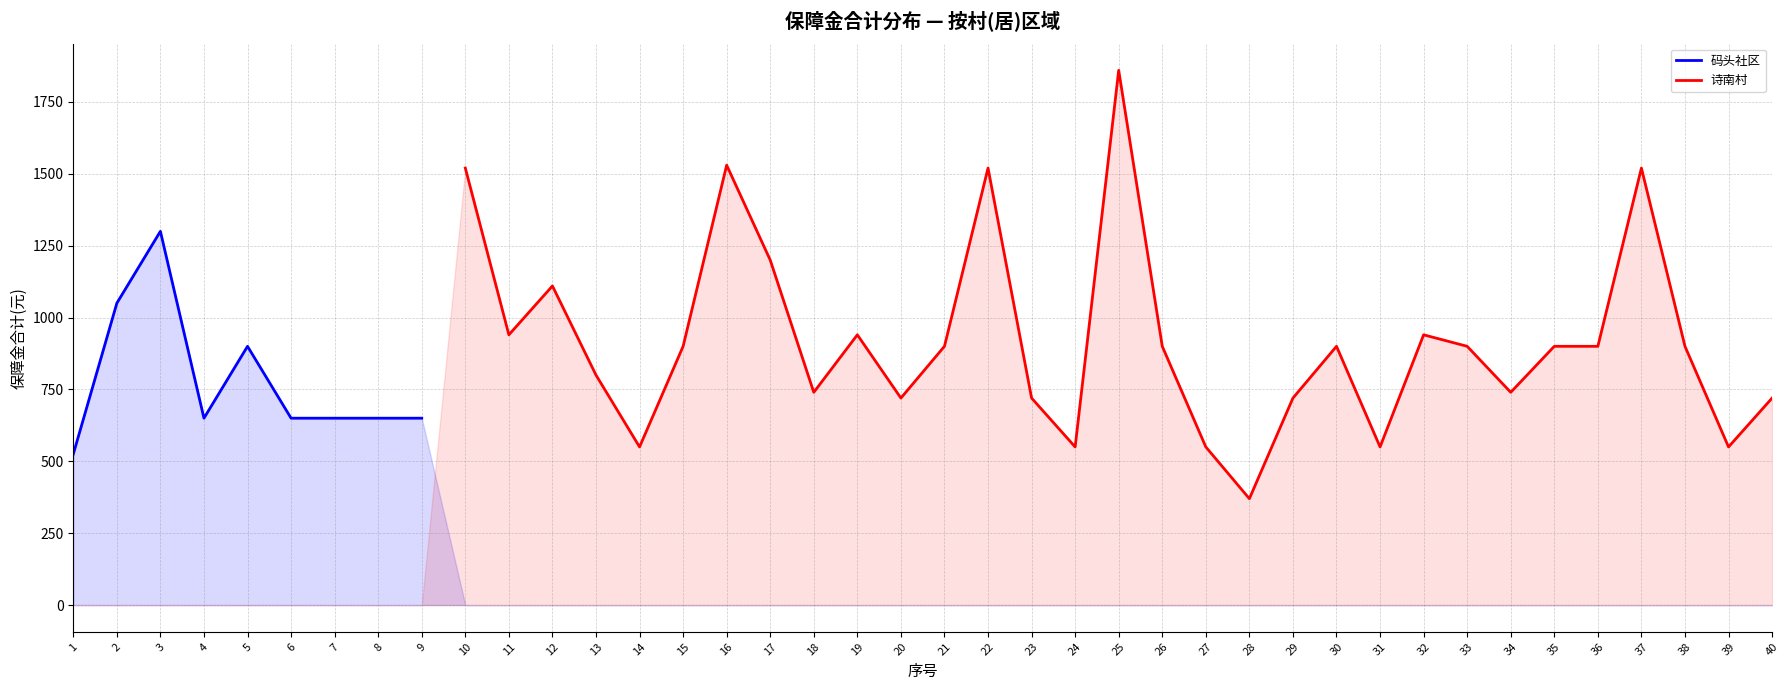

What value does the 诗南村 series have at 16?

1530.0